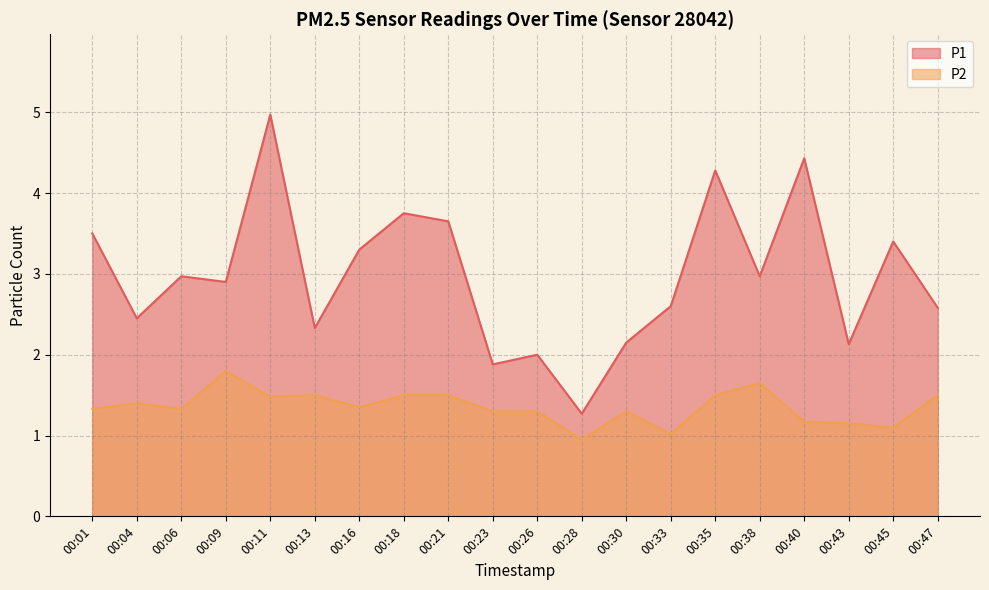

What is the value of the P1 point at the 1st from the left?

3.5